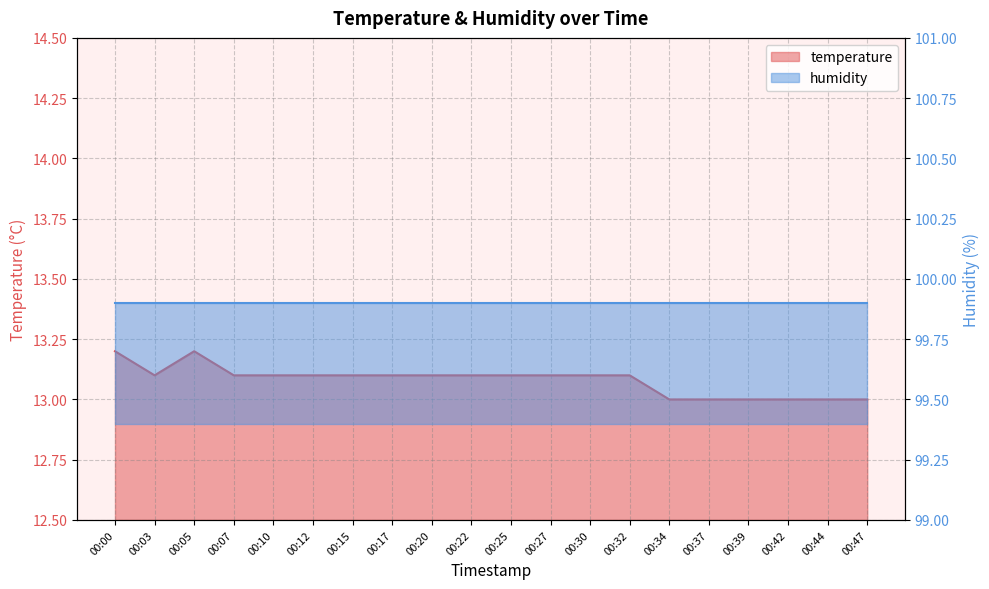

Read the value at 00:32.

13.1